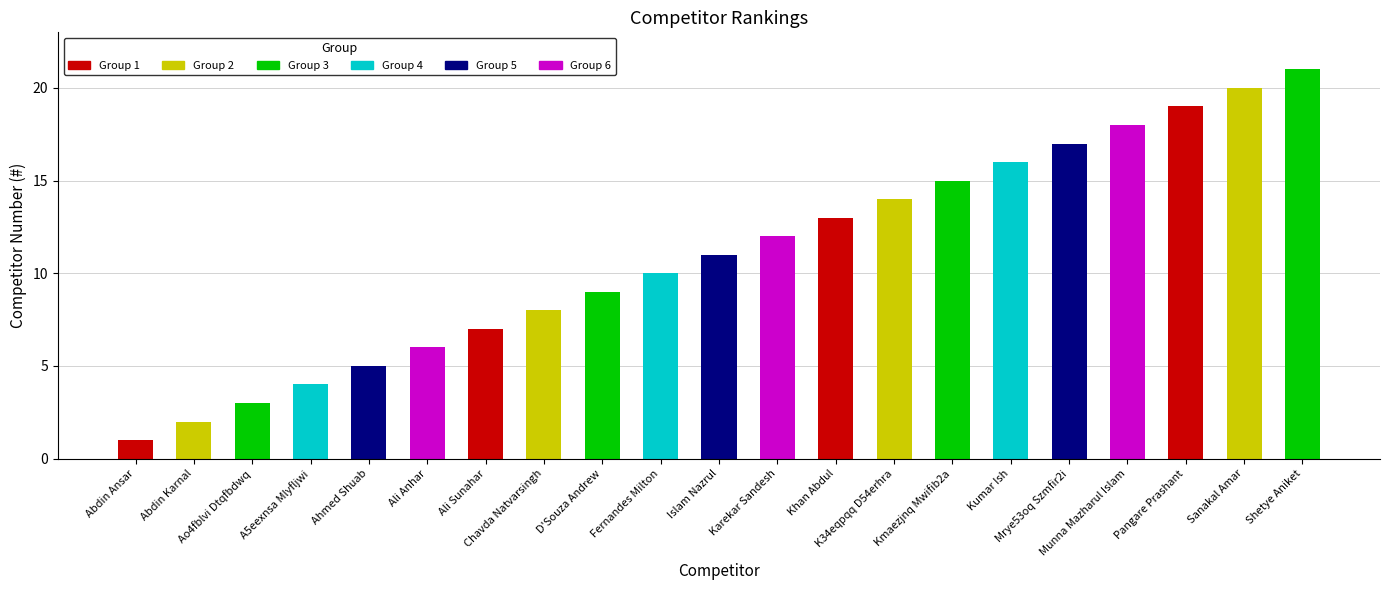

Reading right to left, what are all the values shown in this chart?

Shetye Aniket=21	Sanakal Amar=20	Pangare Prashant=19	Munna Mazharul Islam=18	Mrye53oq Szmfir2i=17	Kumar Ish=16	Kmaezjnq Mwifib2a=15	K34eqpqq D54erhra=14	Khan Abdul=13	Karekar Sandesh=12	Islam Nazrul=11	Fernandes Milton=10	D'Souza Andrew=9	Chavda Natvarsingh=8	Ali Sunahar=7	Ali Anhar=6	Ahmed Shuab=5	A5eexnsa Mlyfljwi=4	Ao4fblvi Dtqfbdwq=3	Abdin Karnal=2	Abdin Ansar=1